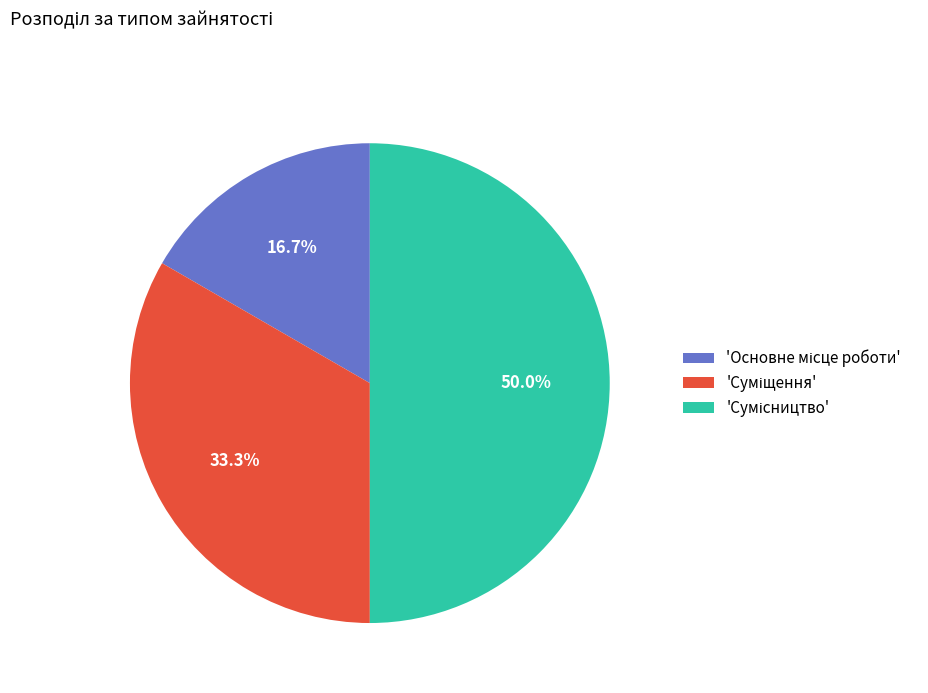

How many slices are in this pie chart?

3